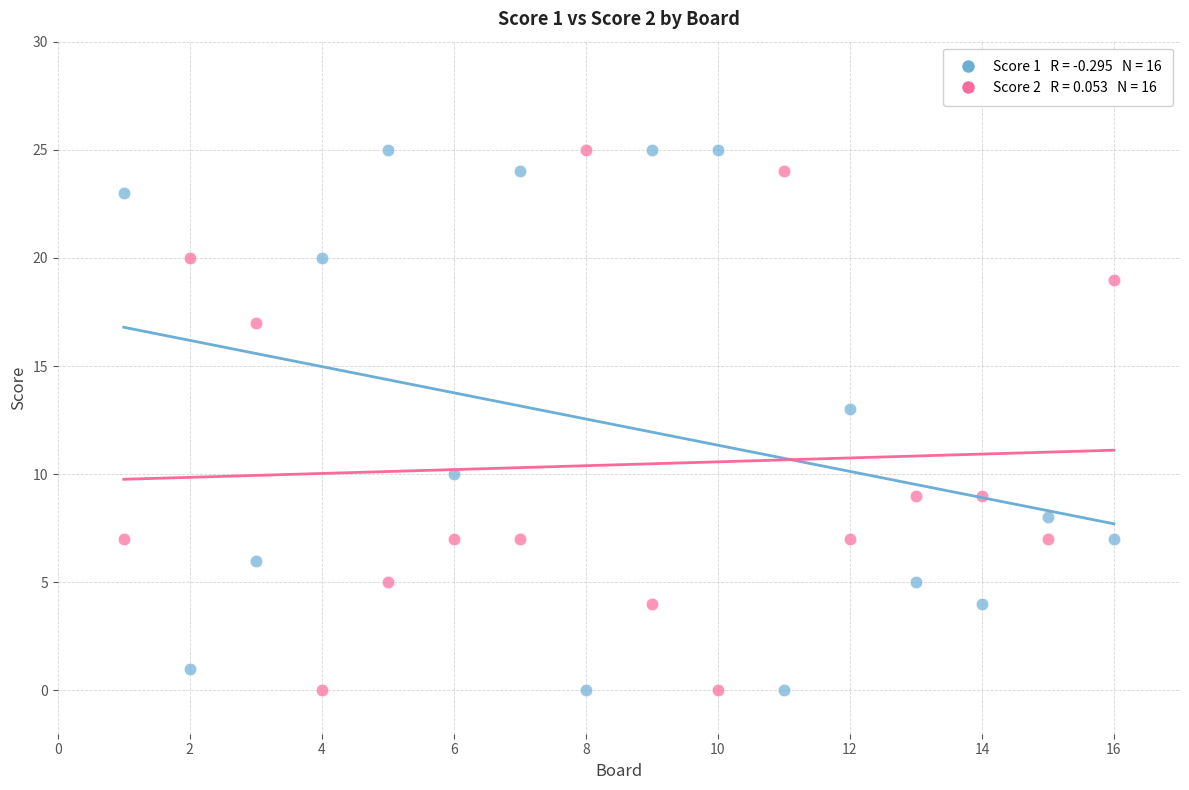

Across all data points, what is the range of X values (max minus min)?

15